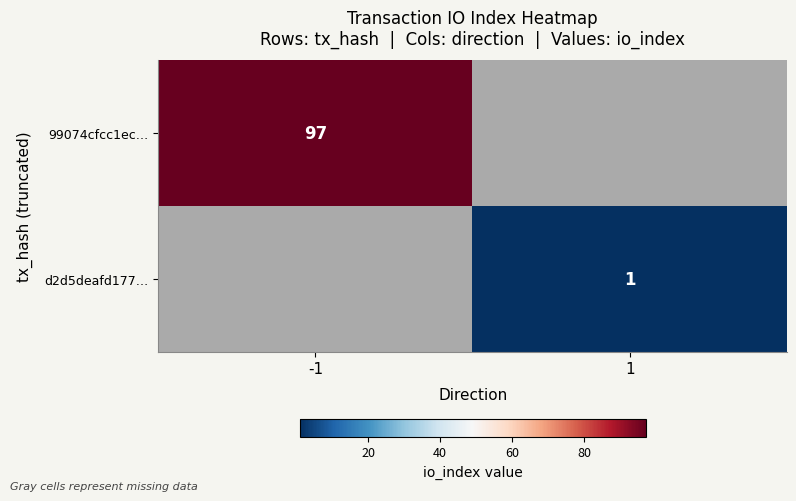

The value of d2d5deafd177… at 1 is 1. True or false?

True